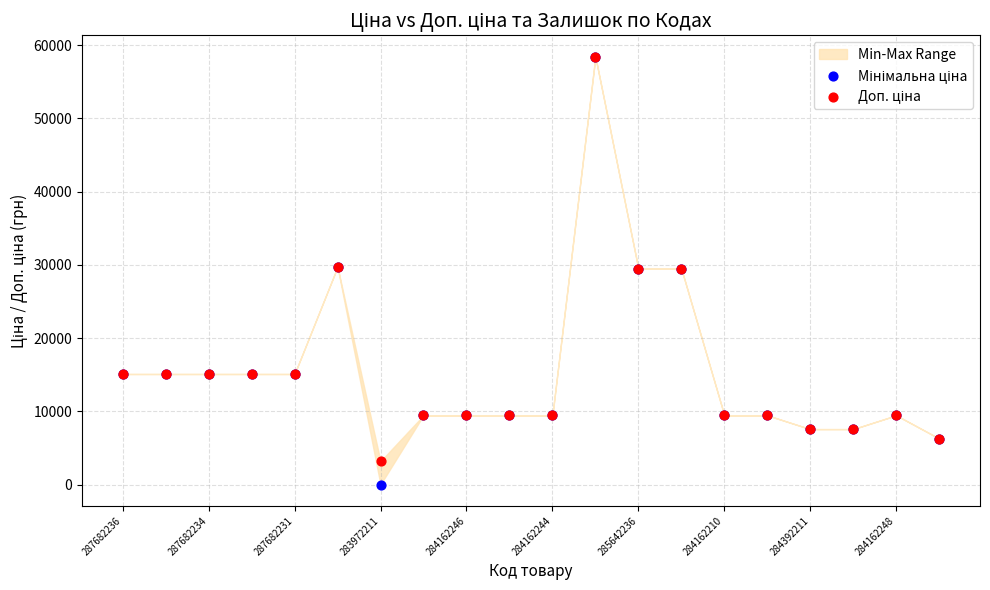

Which series contains the lowest Y value?

Мінімальна ціна